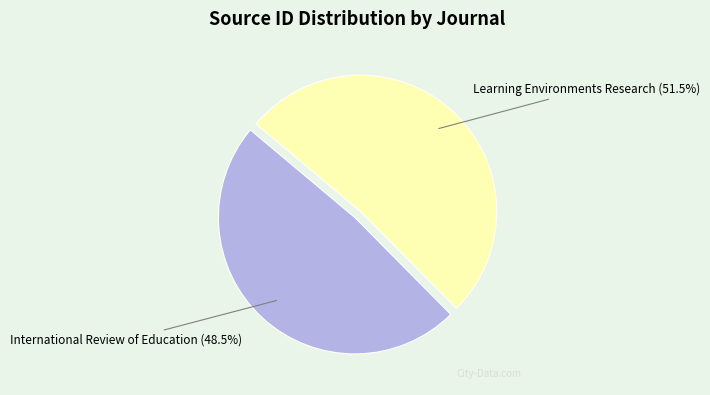

Combined, do Learning Environments Research and International Review of Education account for over 50%?

Yes